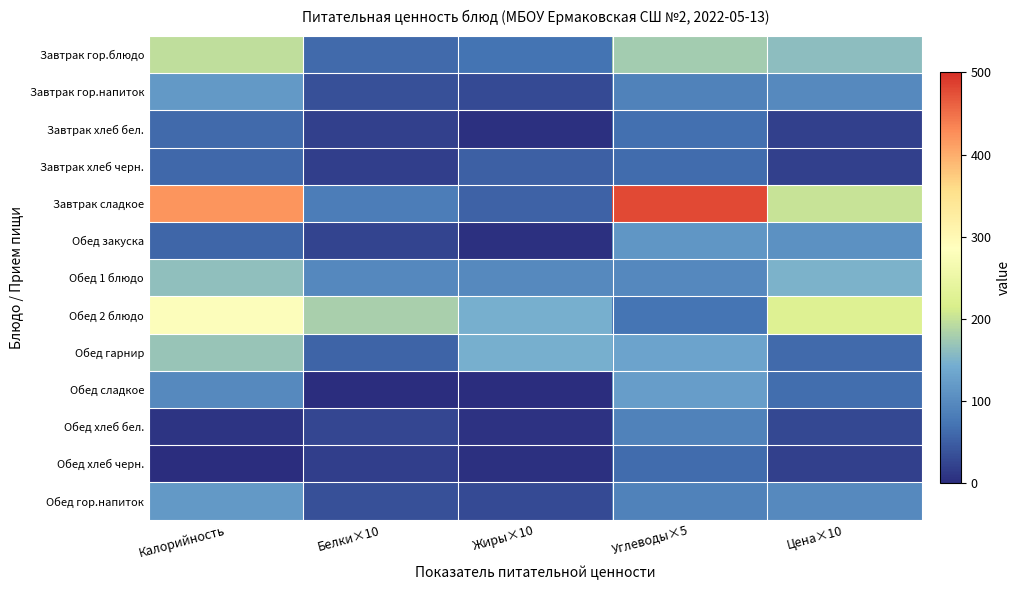

At which category is the sum across all series the highest?

Калорийность